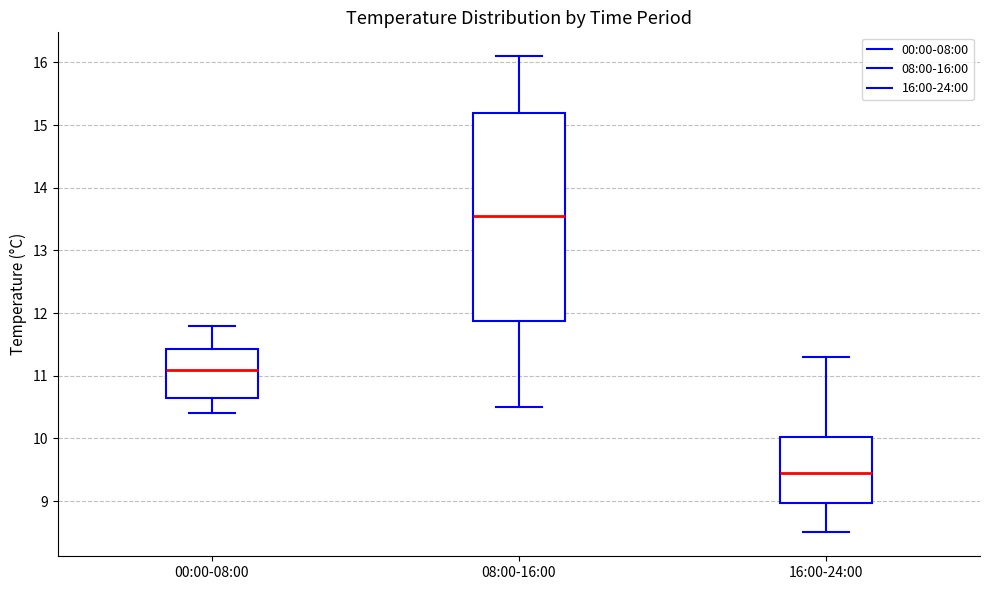

Where does the median line of the box for 00:00-08:00 sit on the y-axis? The values are not printed on the chart, so give them approximately, as read against the axis.

11.1